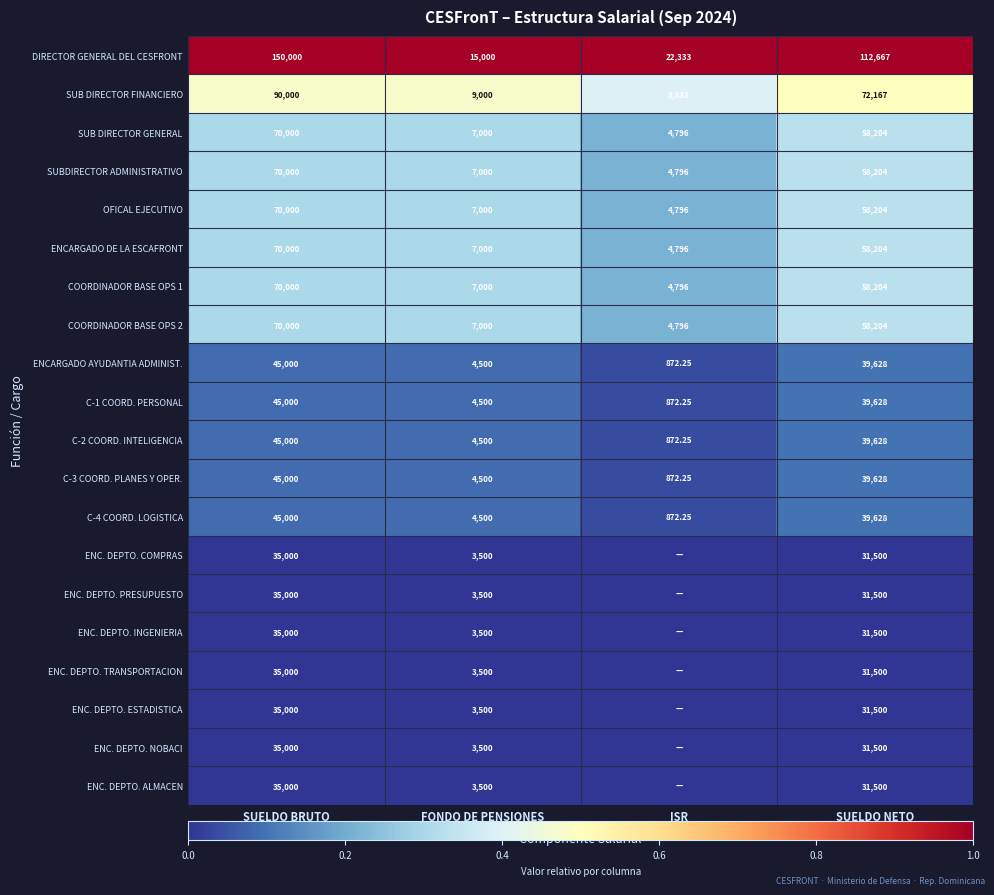

Between SUELDO BRUTO and FONDO DE PENSIONES, which series saw the biggest shift?

DIRECTOR GENERAL DEL CESFRONT